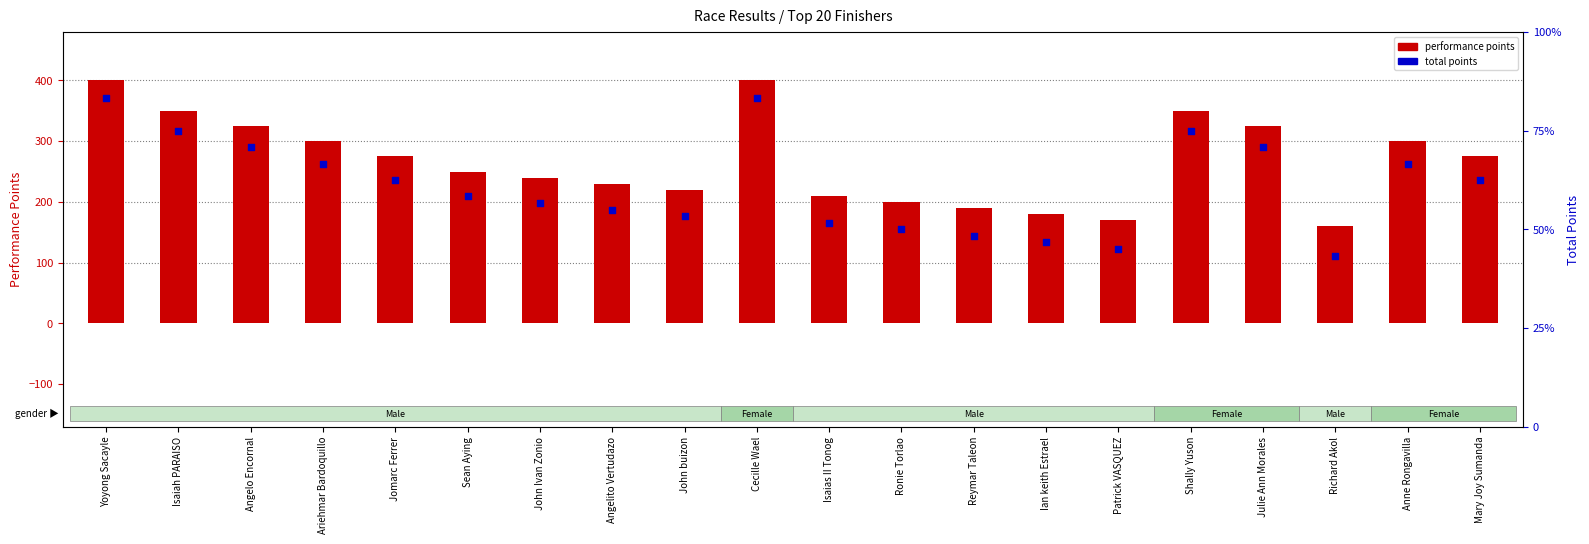

At which category is the sum across all series the highest?

Yoyong Sacayle